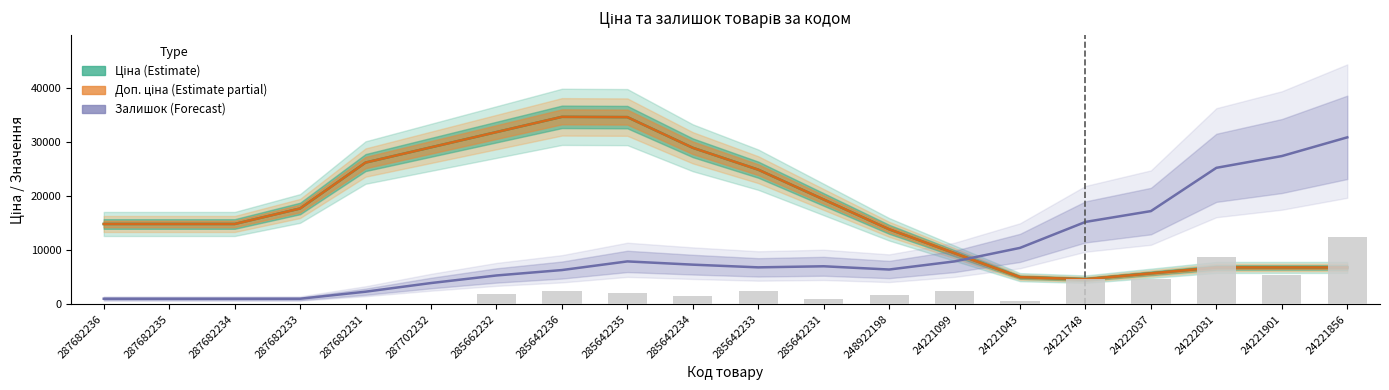

Are the bars grouped side by side (vs. stacked)?

Yes